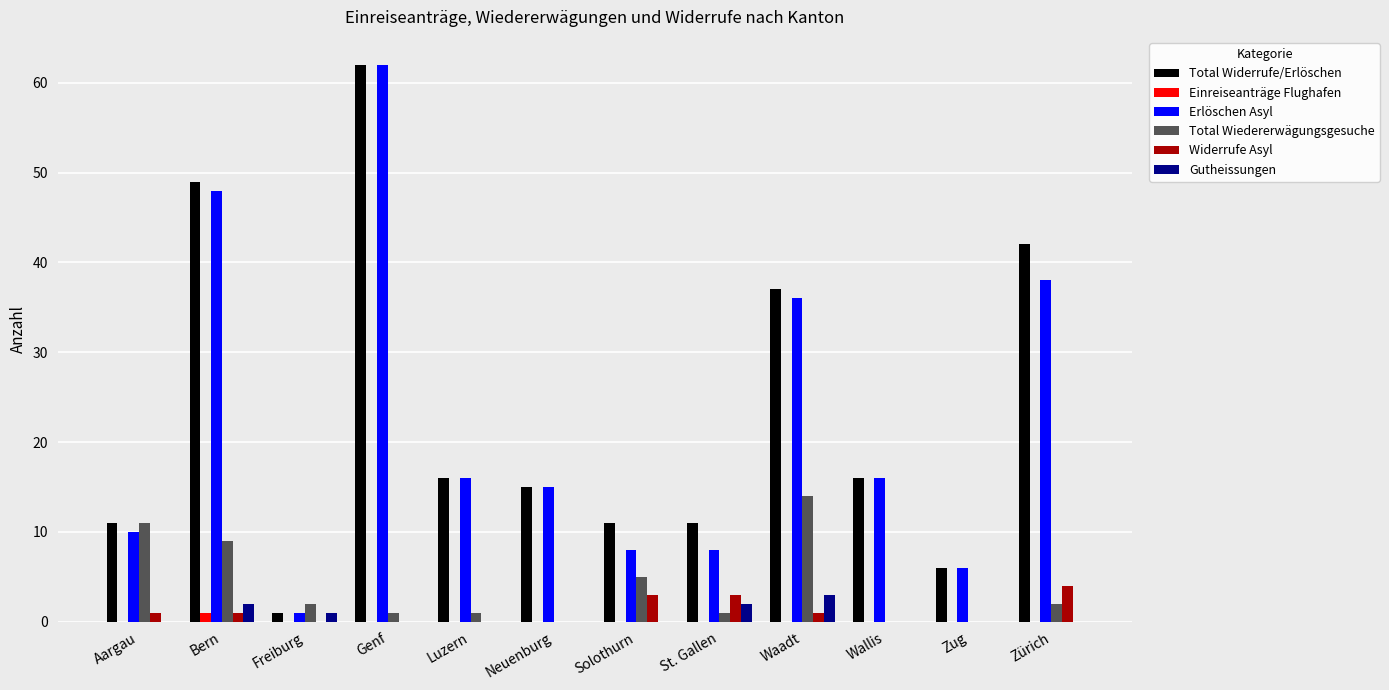

Is it true that Gutheissungen equals 0 at Zug?

True